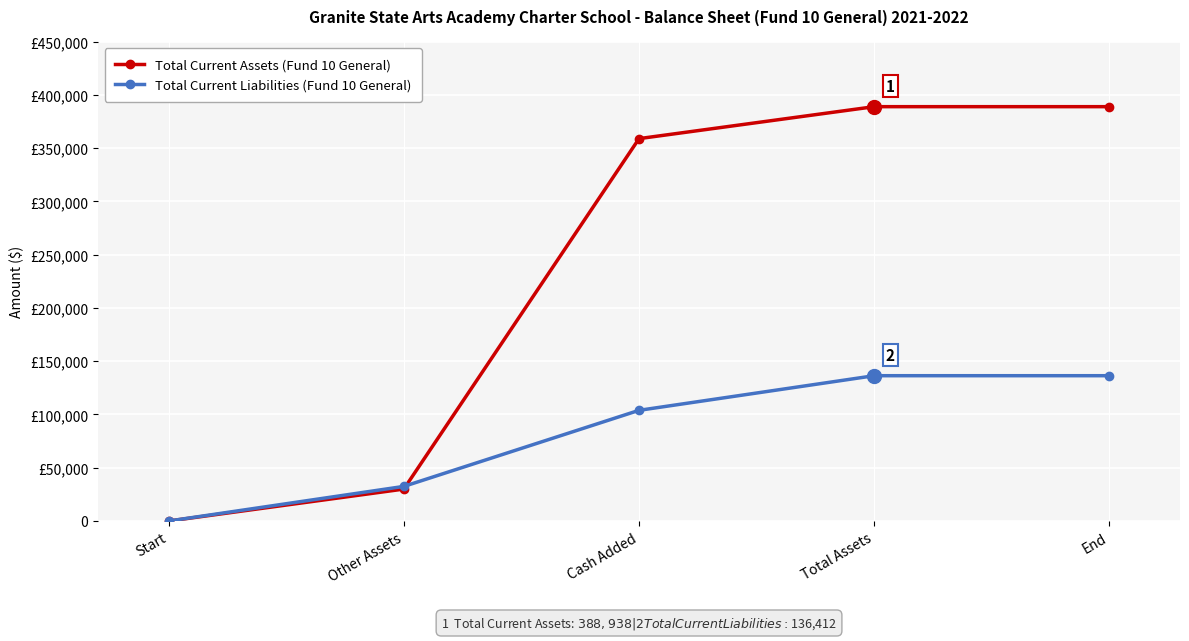

What is the label of the 1st point from the left?

Start